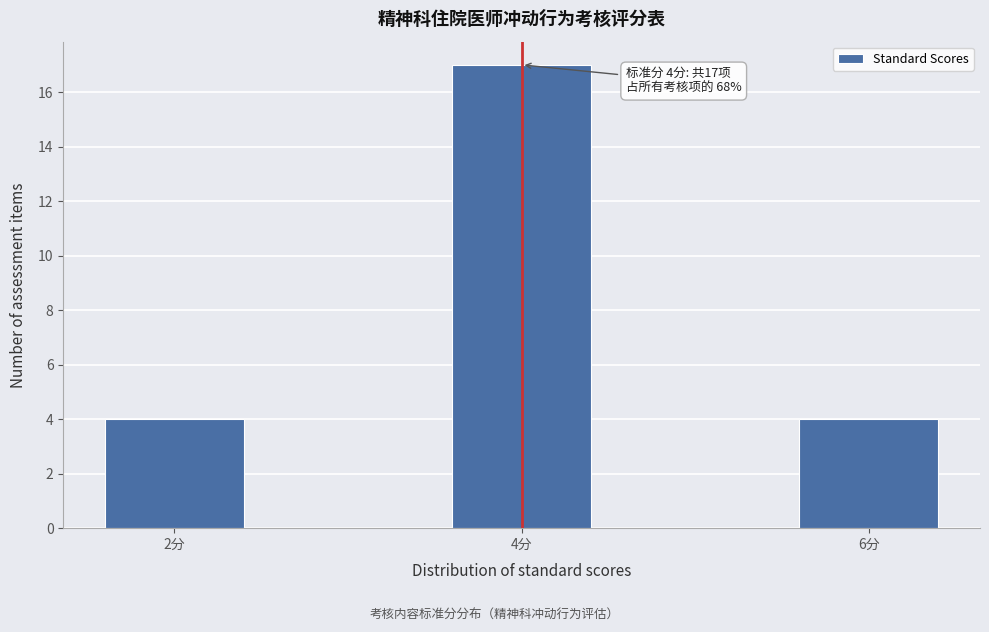

Reading left to right, transcribe all the data shown in this chart.

4	17	4